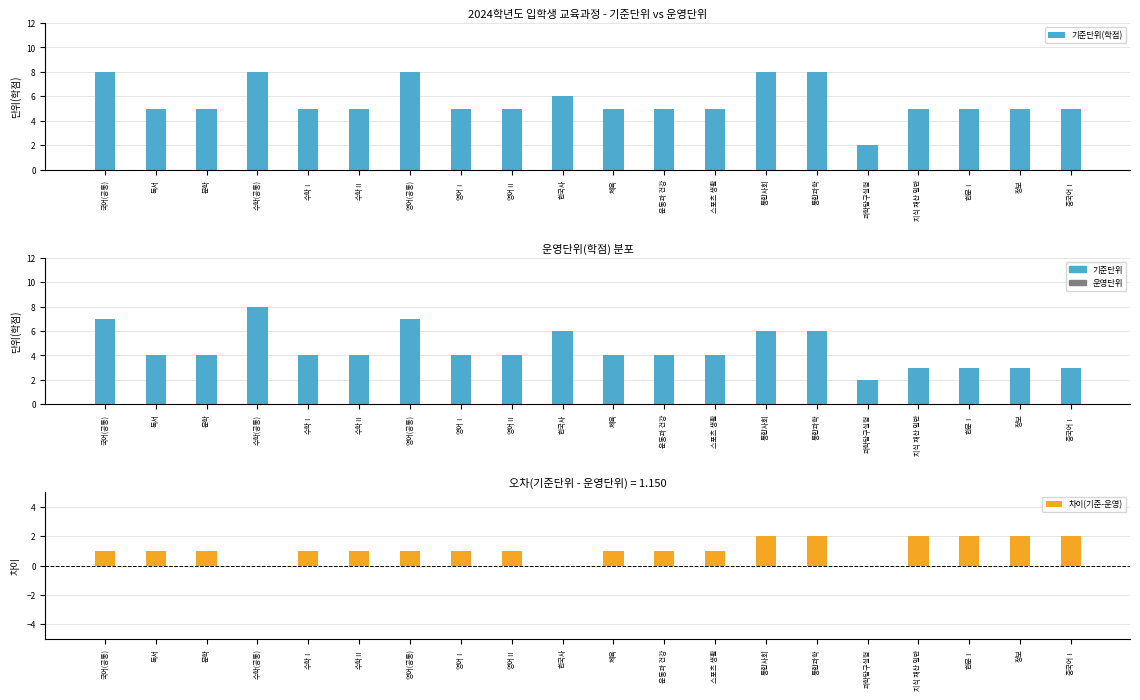

Where does the 기준단위(학점) series first go above 5?

국어(공통)